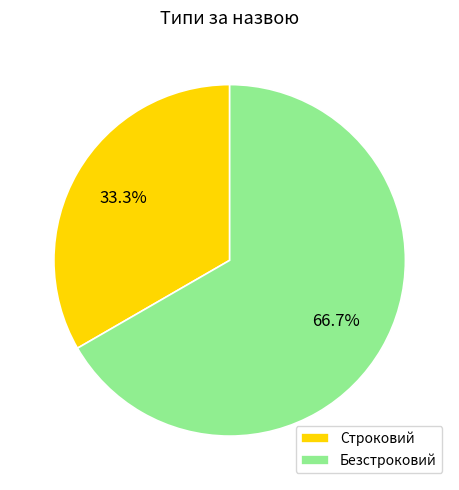

Is the sum of Строковий and Безстроковий greater than half?

Yes